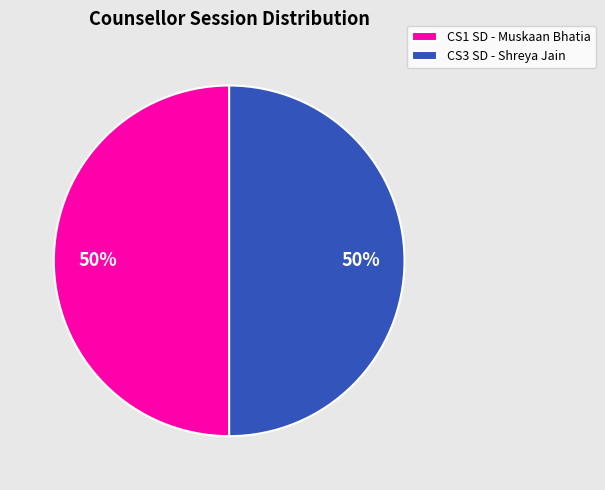

Do CS3 SD - Shreya Jain and CS1 SD - Muskaan Bhatia together represent more than half of the pie?

Yes